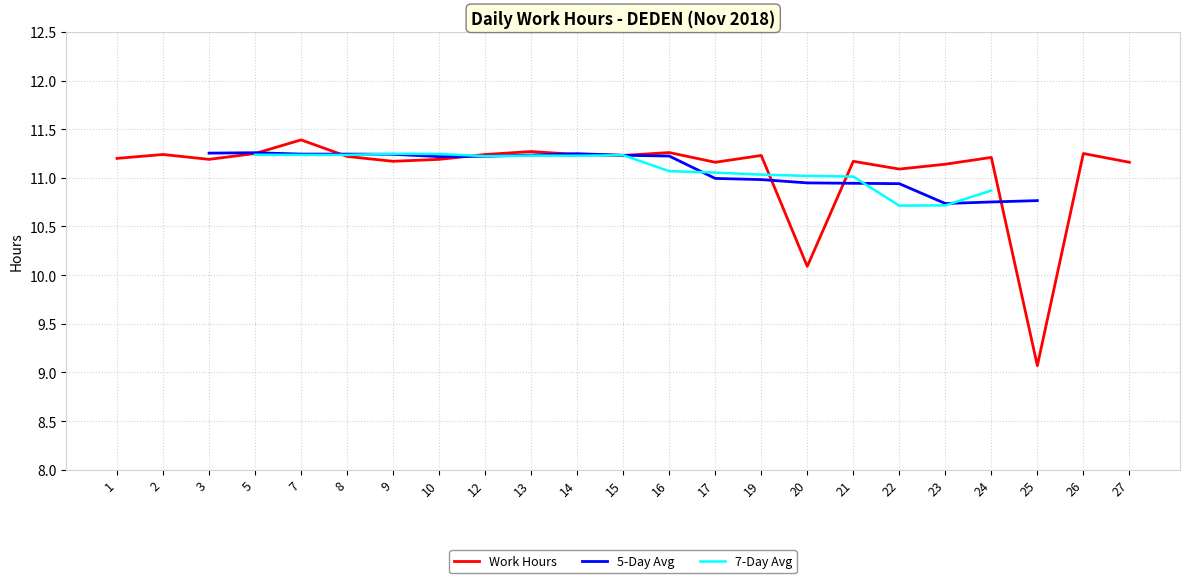

What are all the series names shown in the legend?

Work Hours, 5-Day Avg, 7-Day Avg